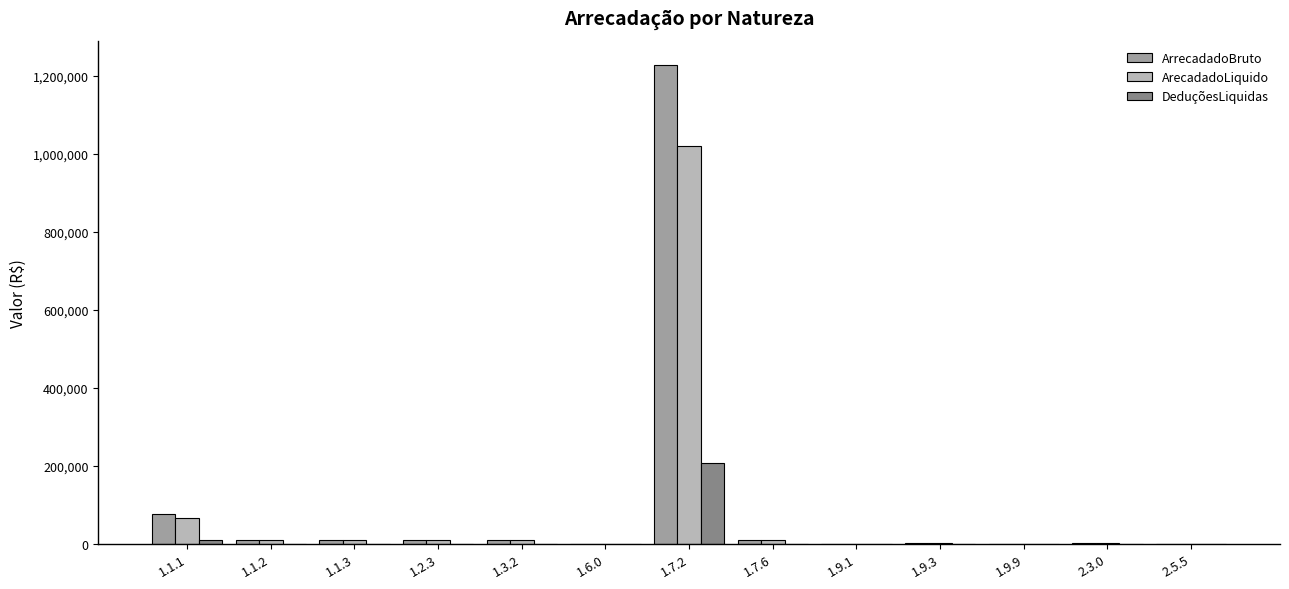

At which category is the sum across all series the highest?

1.7.2